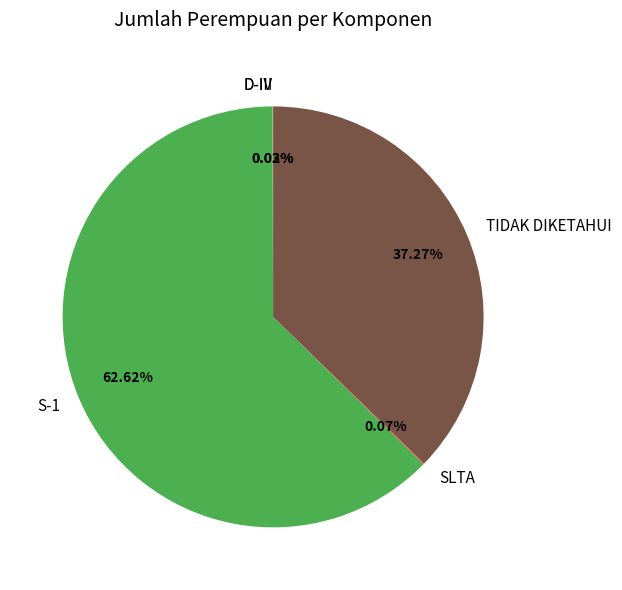

Between TIDAK DIKETAHUI and S-1, which is larger?

S-1